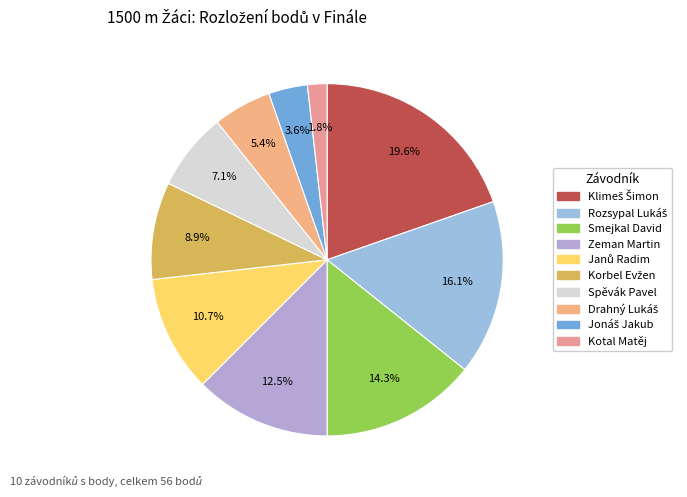

How much of the chart is everything except Drahný Lukáš?

94.6%